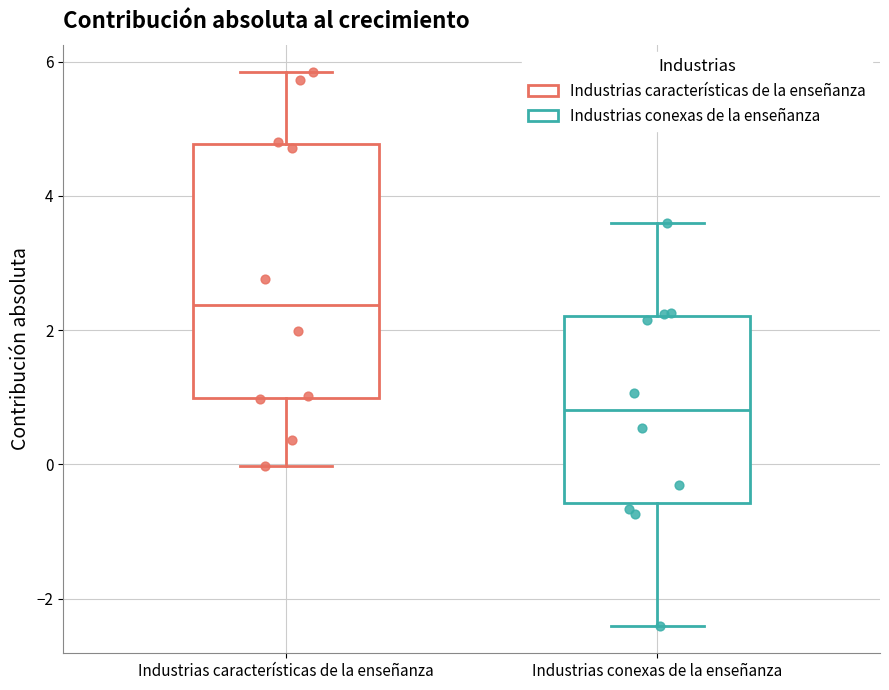

Where is the upper edge of the box for Industrias conexas de la enseñanza on the y-axis? The values are not printed on the chart, so give them approximately, as read against the axis.

2.2